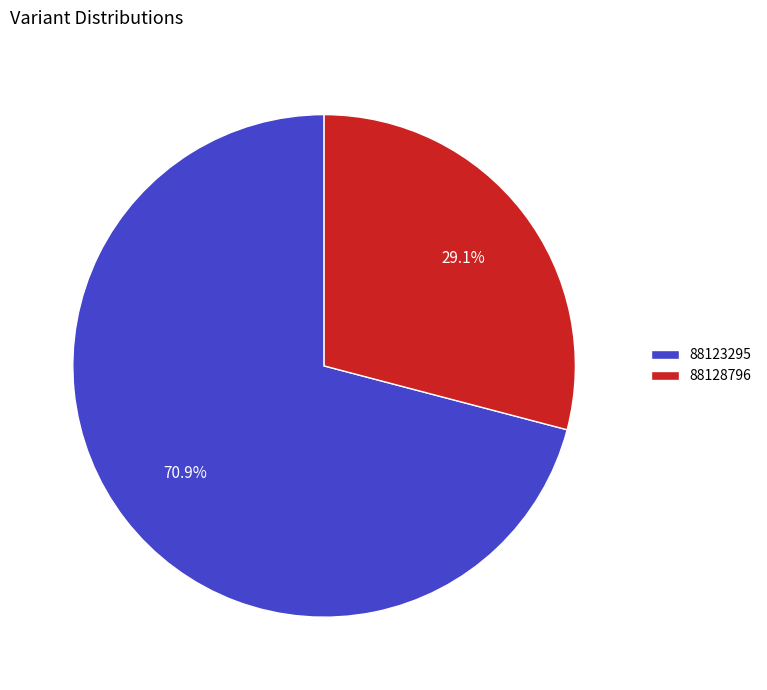

Combined, what portion of the pie is 88123295 and 88128796?

100.0%